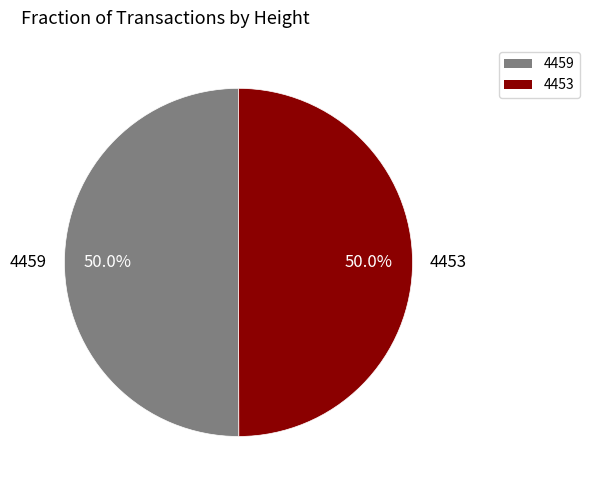

Approximately how many times larger is the value at 4453 compared to 4459?

1.0